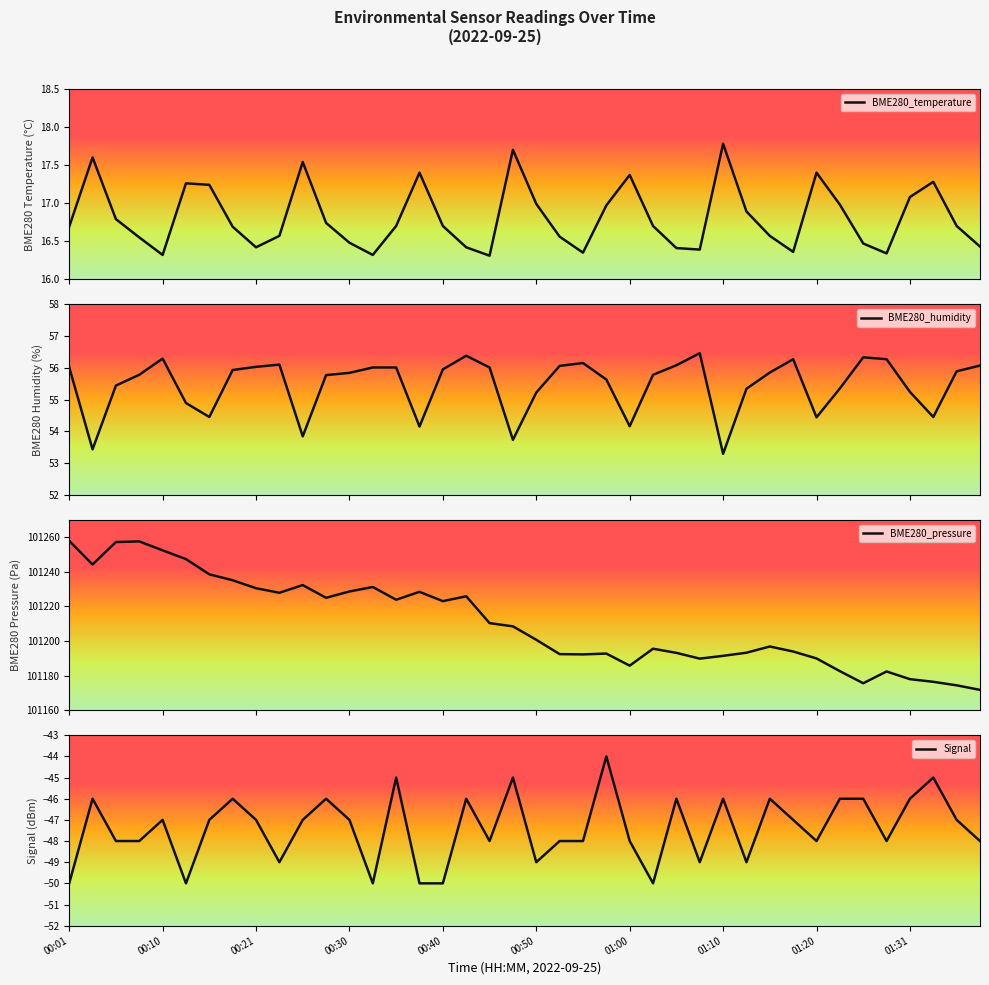

Which series has the largest total across all categories?

BME280_pressure